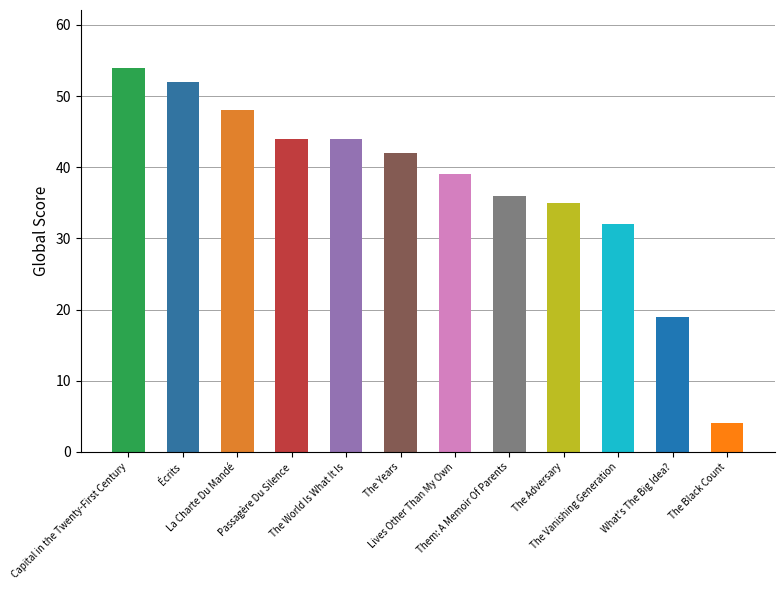

Reading left to right, extract all data points from this chart.

Capital in the Twenty-First Century=54	Écrits=52	La Charte Du Mandé=48	Passagère Du Silence=44	The World Is What It Is=44	The Years=42	Lives Other Than My Own=39	Them: A Memoir Of Parents=36	The Adversary=35	The Vanishing Generation=32	What's The Big Idea?=19	The Black Count=4